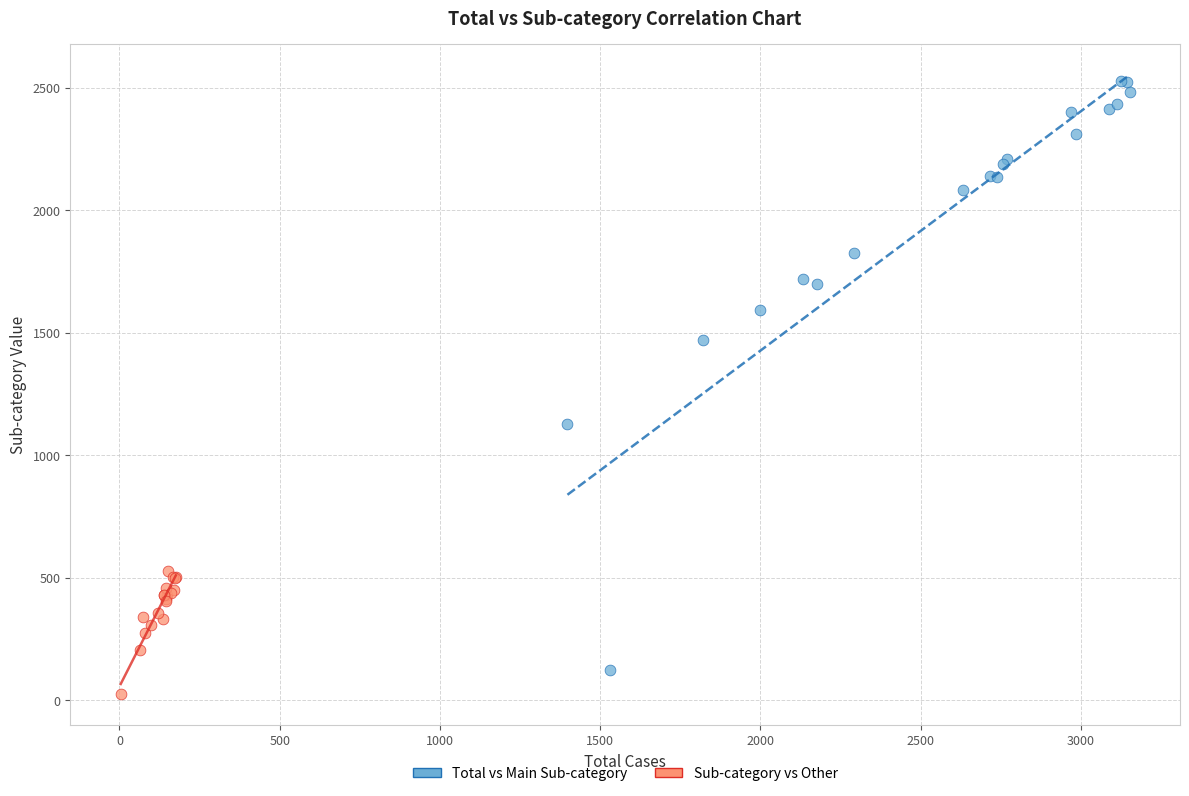

Which series reaches the maximum Y coordinate?

Total vs Main Sub-category